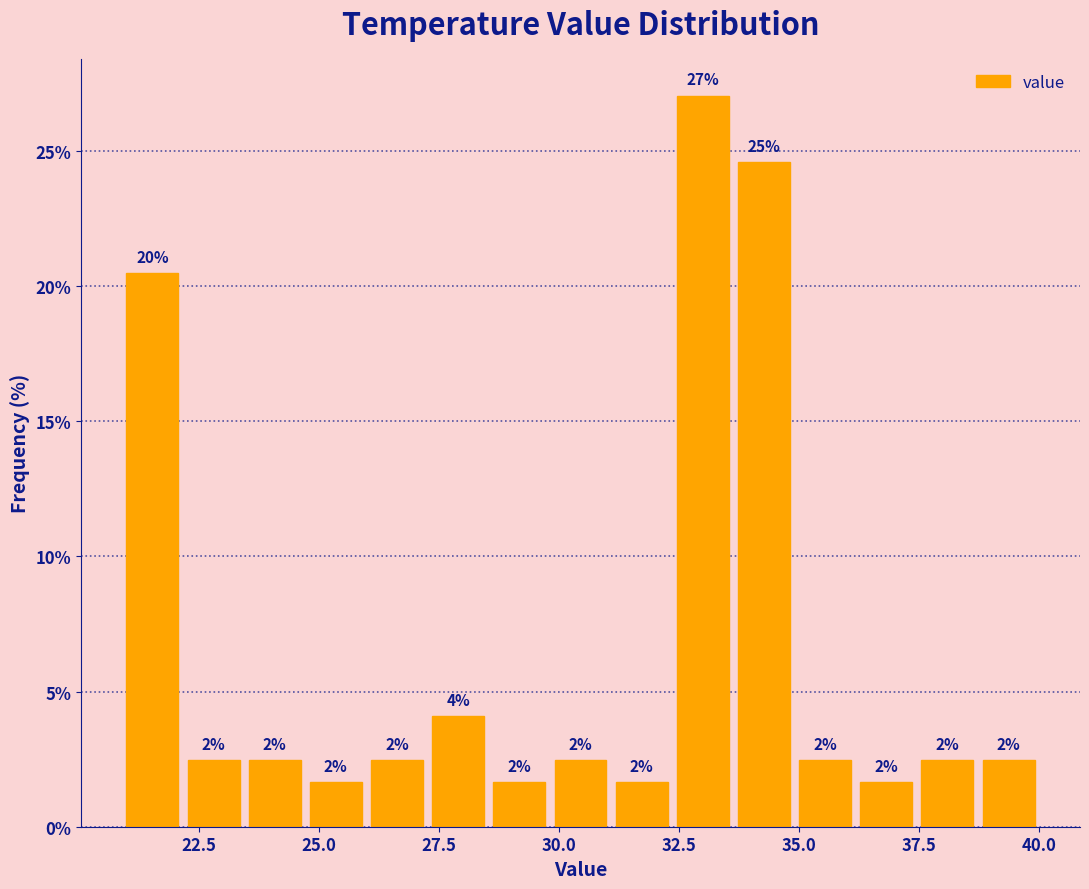

Read against the x-axis, roughly where is the centre of the tallest bar?

33.0